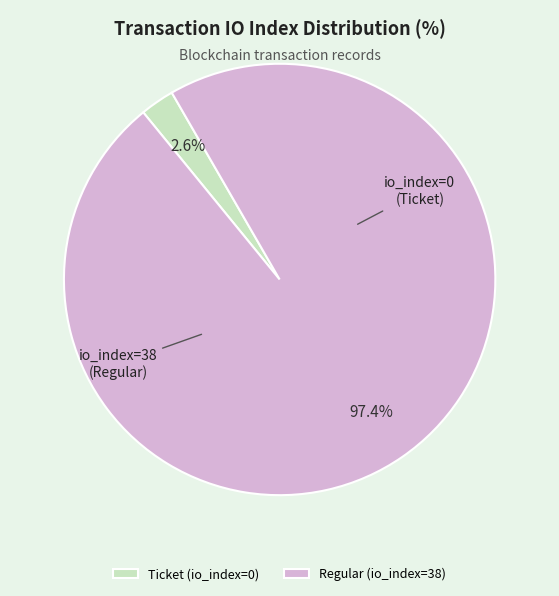

To the nearest percent, what is the difference between the Ticket (io_index=0) and Regular (io_index=38) slice percentages?

95%